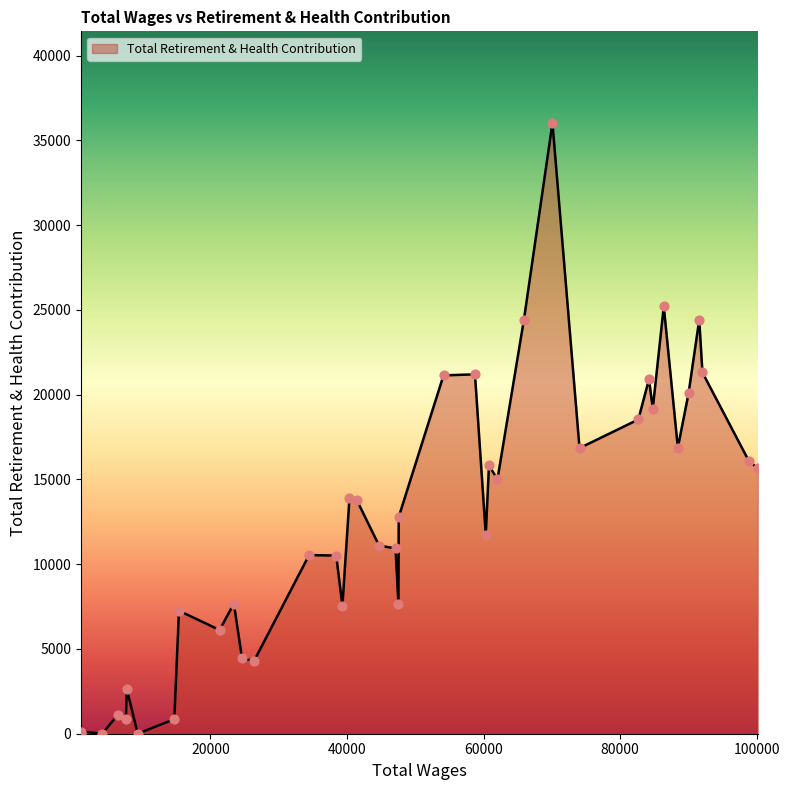

What is the maximum value shown in the chart?

36029